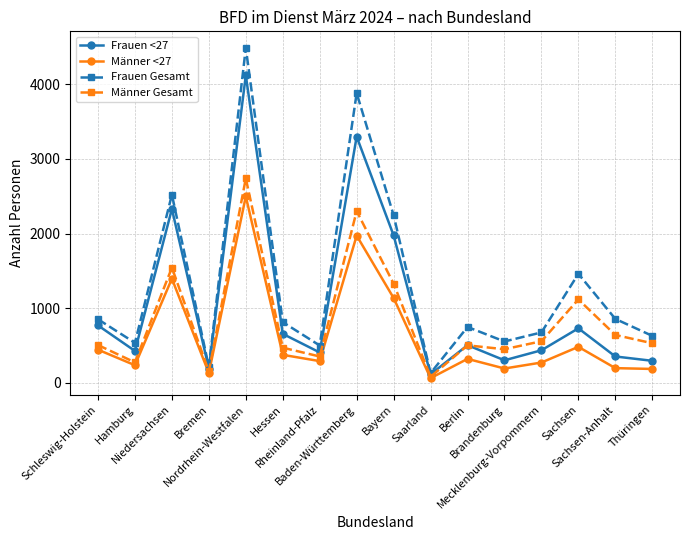

At which category does the chart reach its peak across all series?

Nordrhein-Westfalen